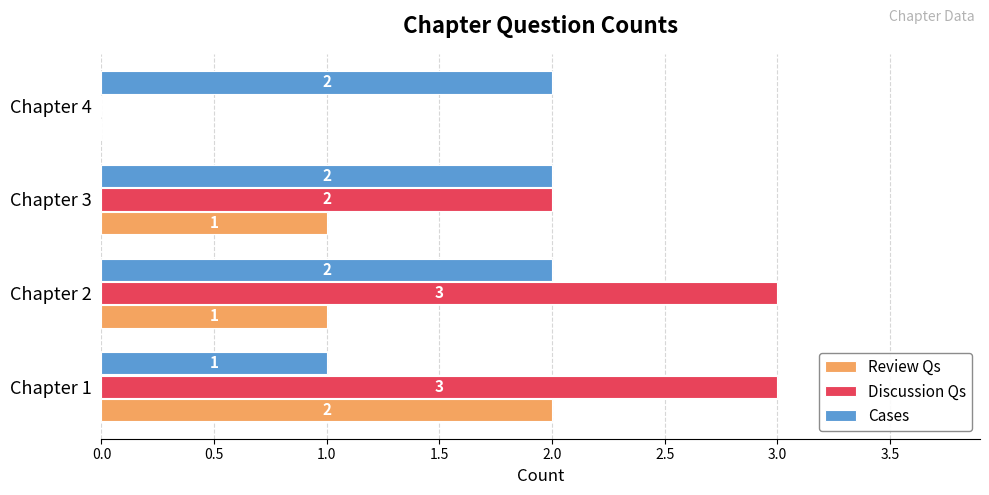

What is the greatest value displayed?

3